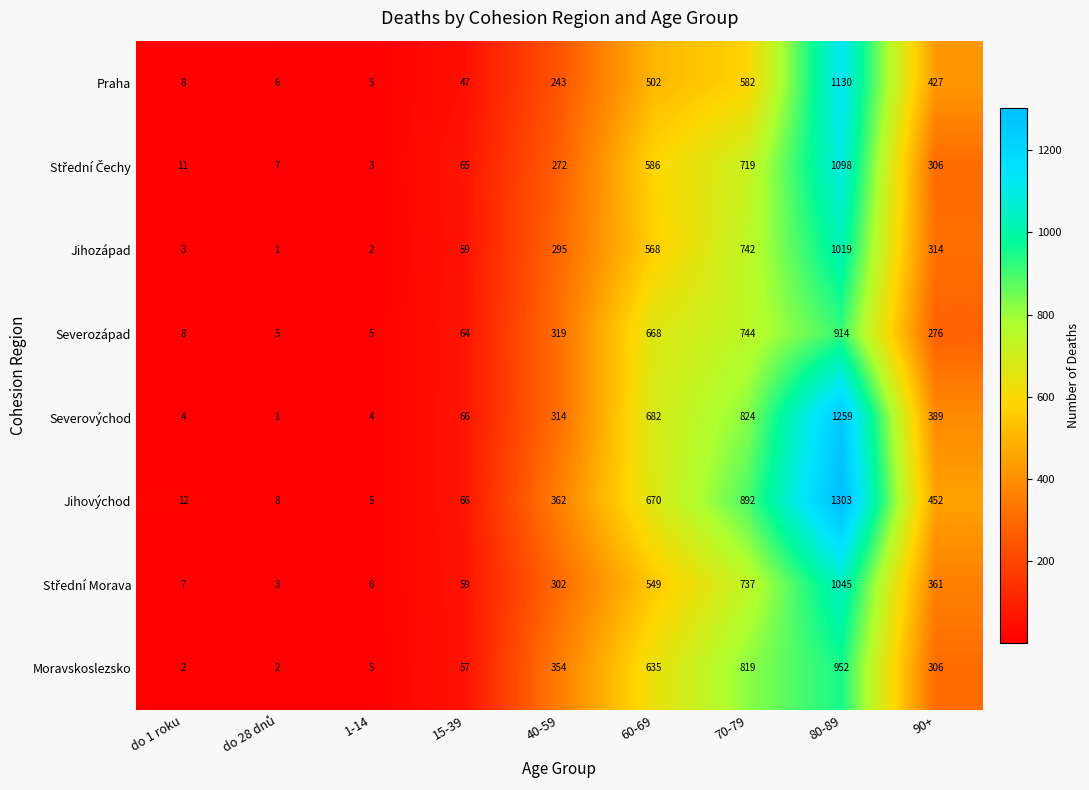

At how many categories does at least one series exceed 538?

3